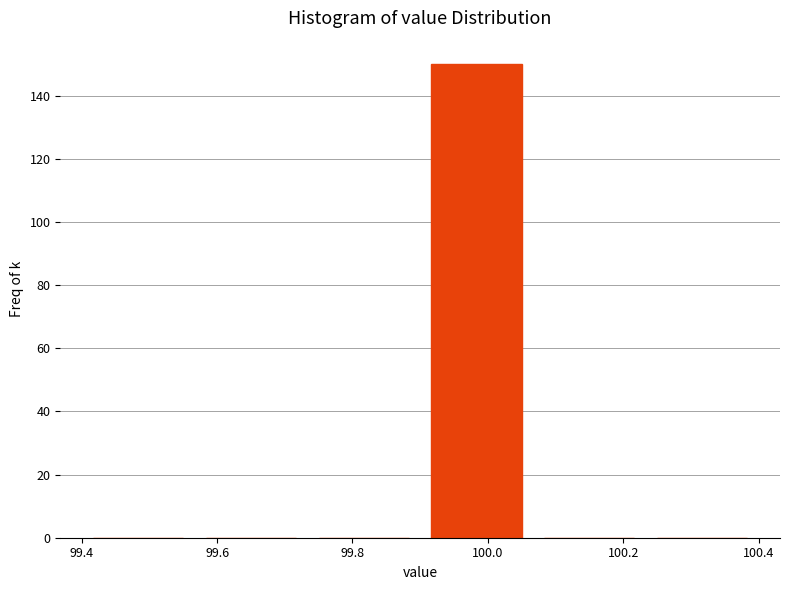

Reading left to right, transcribe this chart: for each bar, give the range it covers on the x-axis and its height. Neither the bar edges nor the heights are printed on the chart, so give them approximately, as read against the axes.

99.40 to 99.56: 0
99.56 to 99.74: 0
99.74 to 99.90: 0
99.90 to 100.06: 150
100.06 to 100.24: 0
100.24 to 100.40: 0